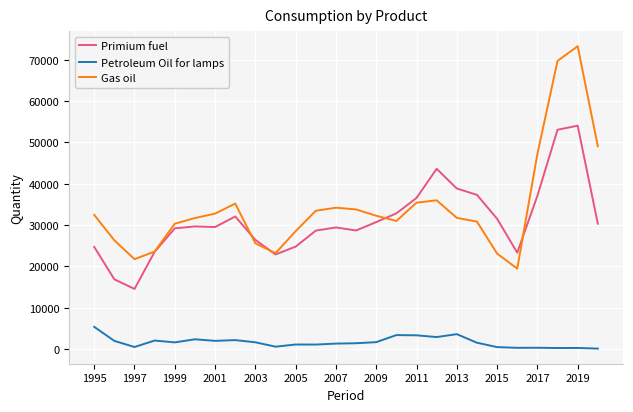

What is the minimum value for Primium fuel?

14573.0